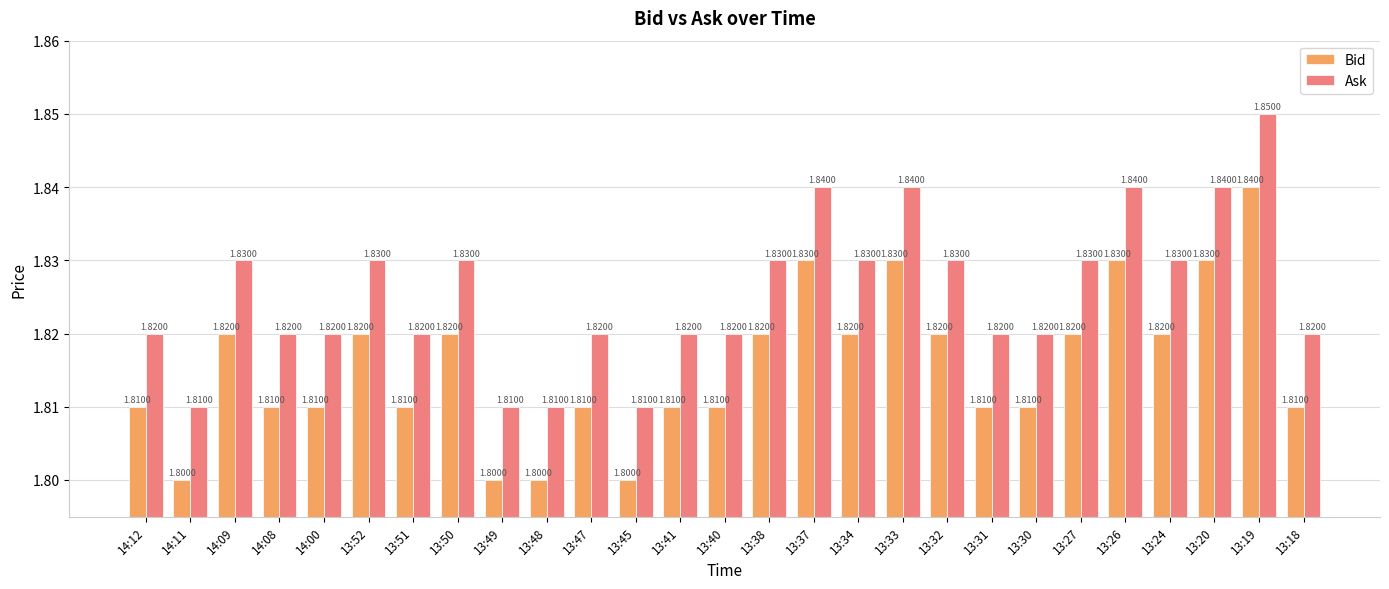

What are all the series names shown in the legend?

Bid, Ask